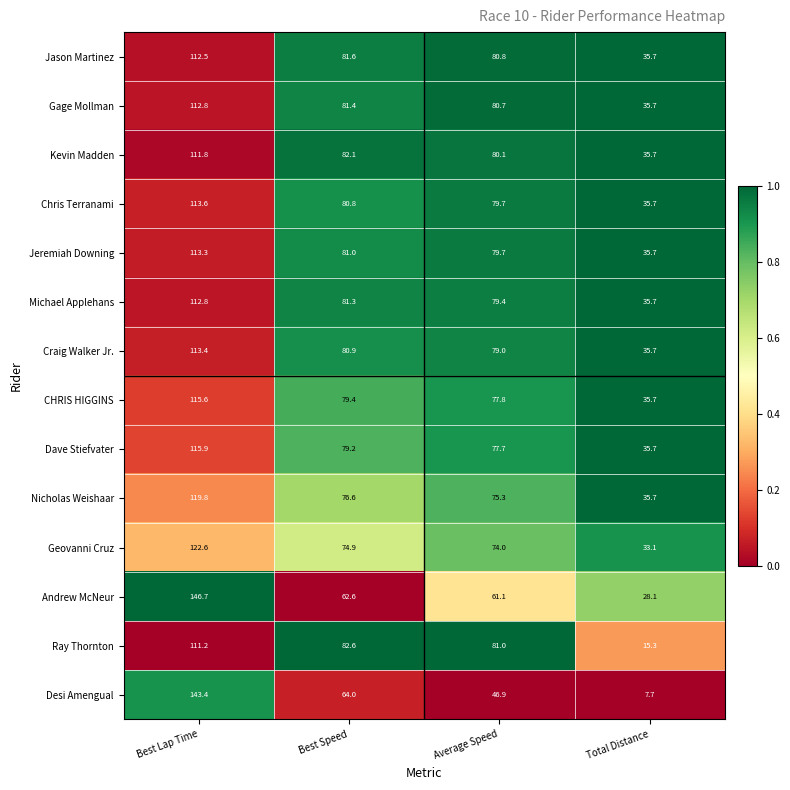

What is the difference between the highest and lowest values at Average Speed?

34.1